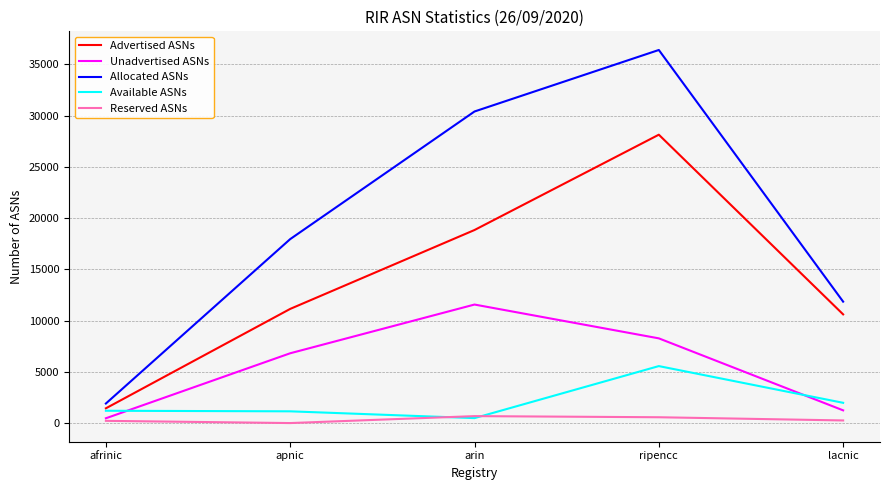

What is the total value across all series at apnic?

37044